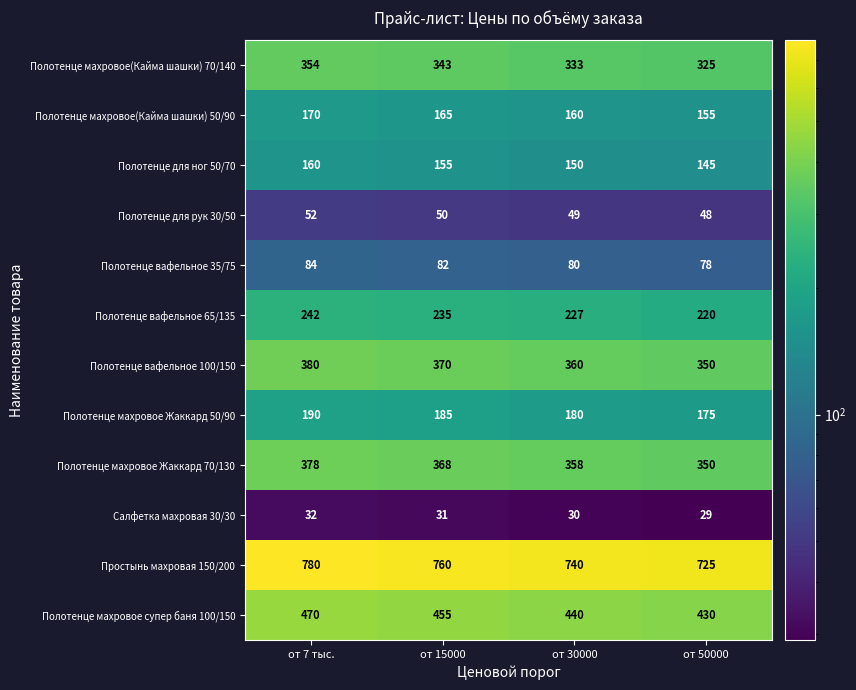

Count the number of data series in this chart.

12